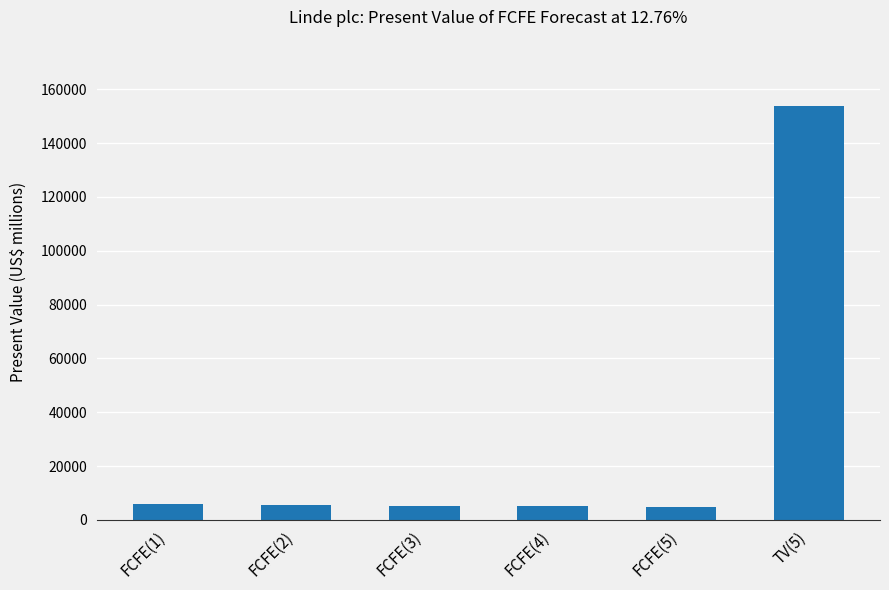

What is the value of the 4th bar from the left?

5024